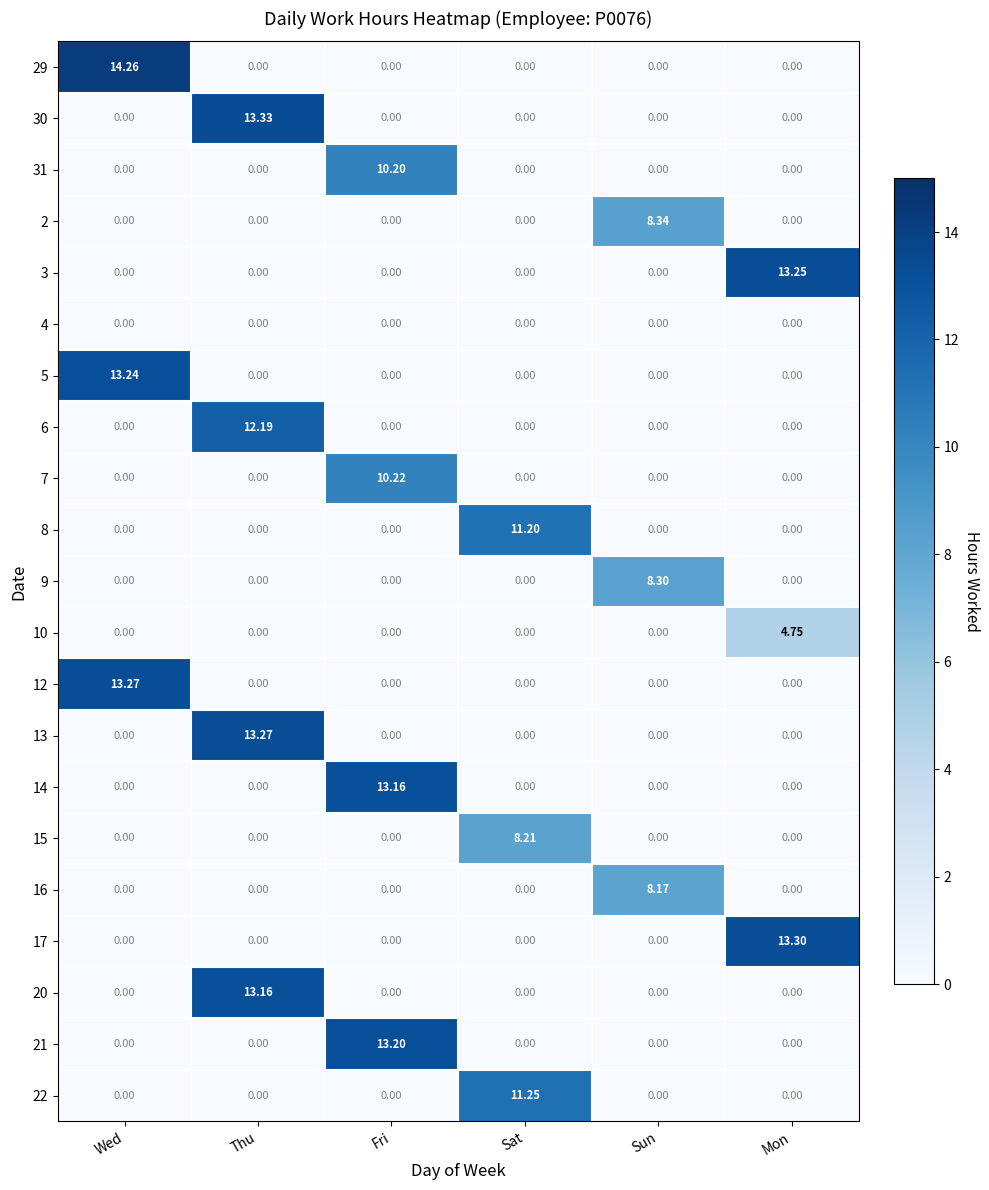

Which series has the largest total across all categories?

29